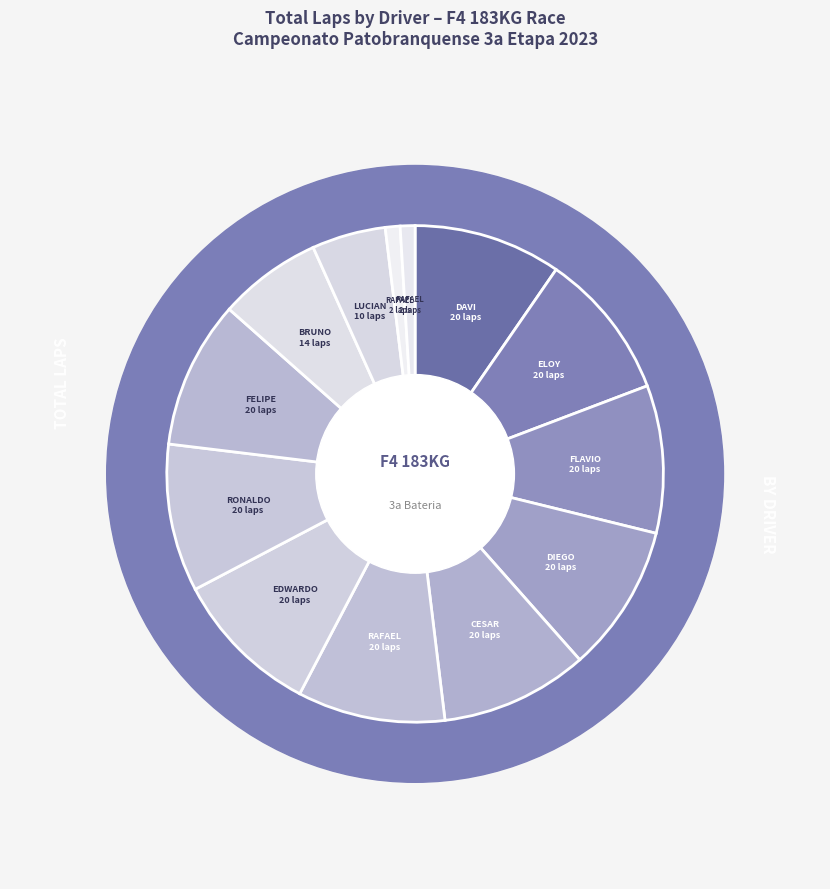

Do EDWARDO TANNABE and RAFAEL GUERIOS together represent more than half of the pie?

No